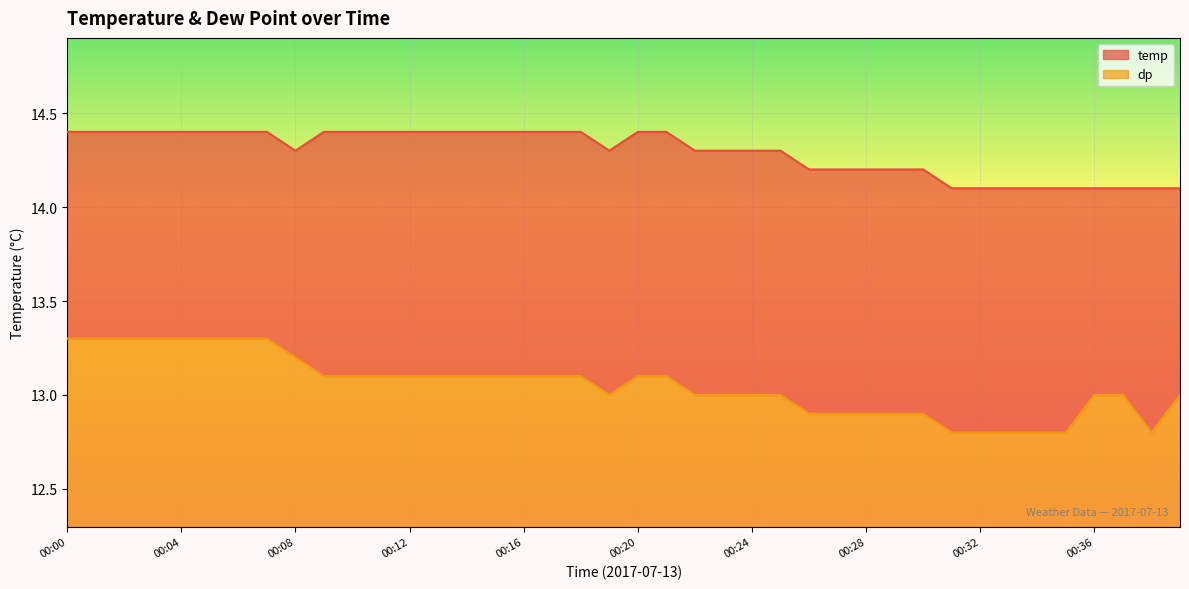

What is the difference between the maximum and minimum values in the dp series?

0.5